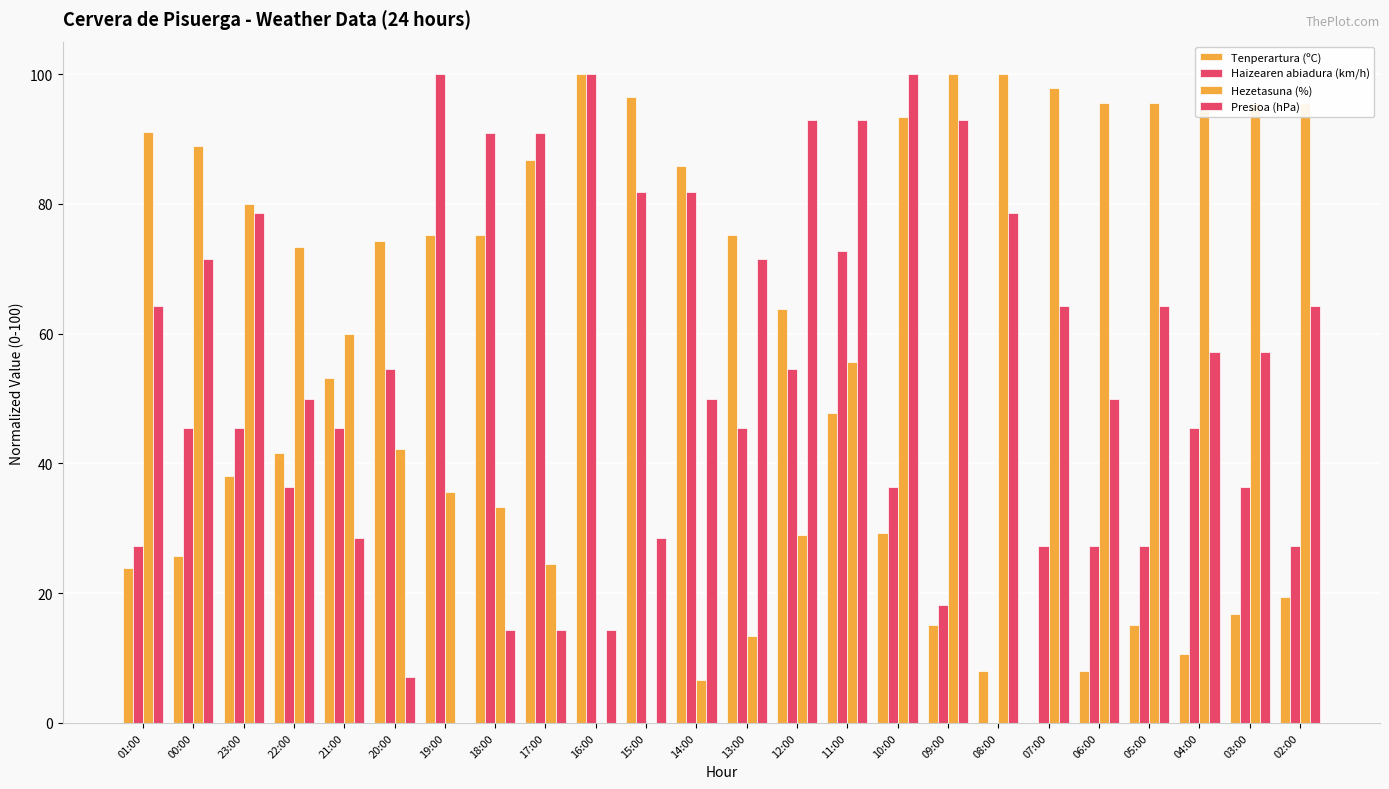

What is the maximum value shown in the chart?

100.0